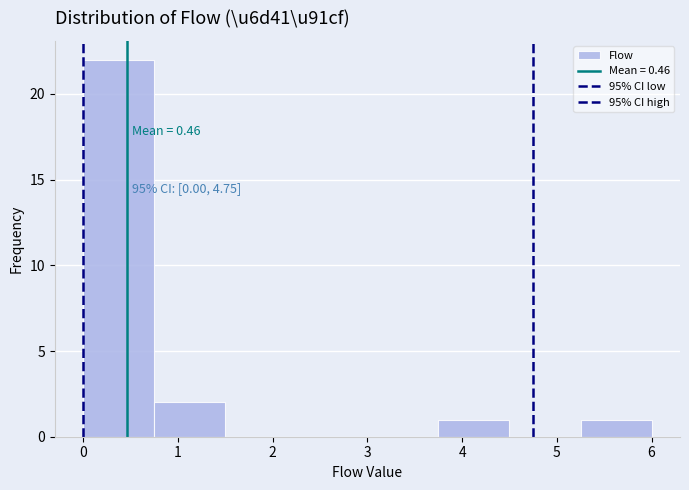

Over which range of the x-axis is the bar tallest?

0.00 to 0.75